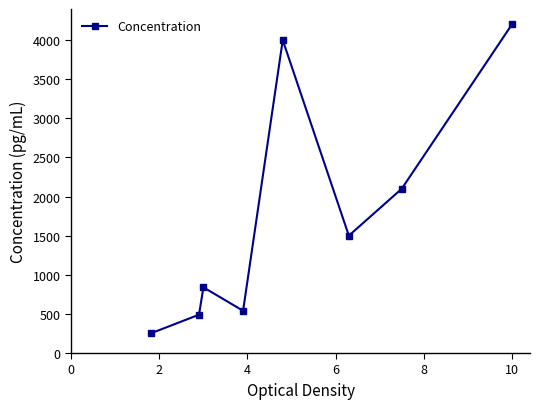

Reading right to left, extract all data points from this chart.

4200	2100	1500	4000	540	840	490	250